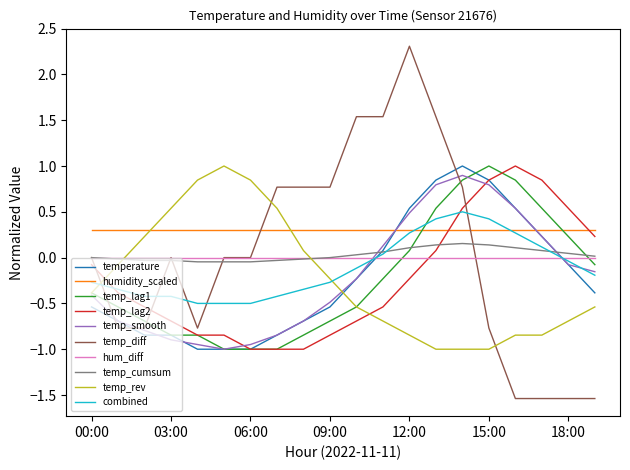

What is the lowest value of the temperature series?

-1.0